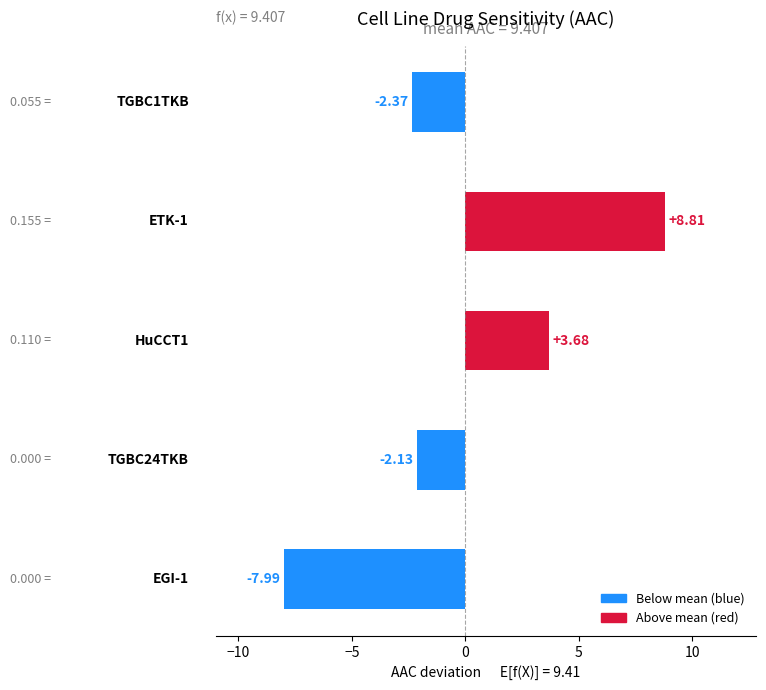

Count the number of values greater than -2.

2